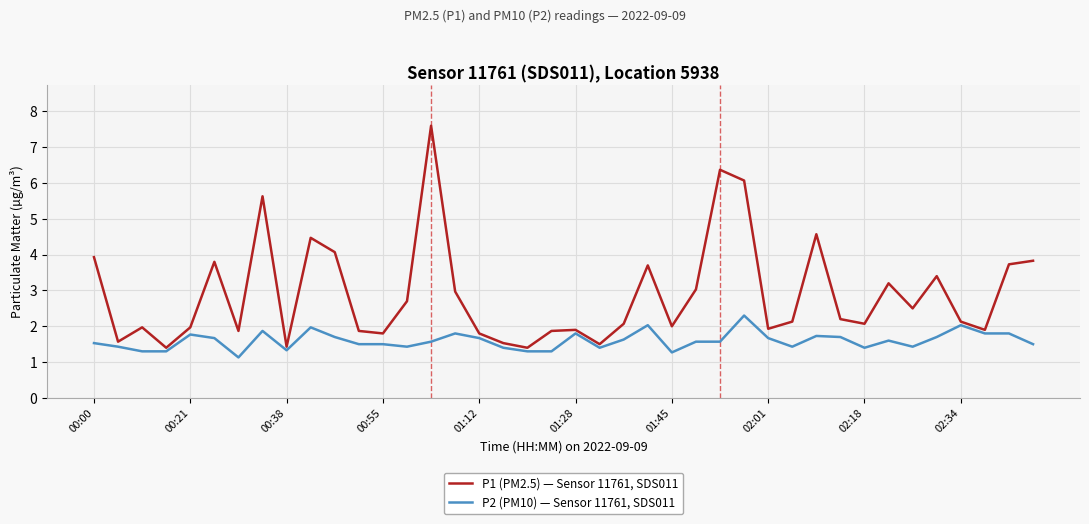

Which series has the widest spread of values?

P1 (PM2.5) — Sensor 11761, SDS011